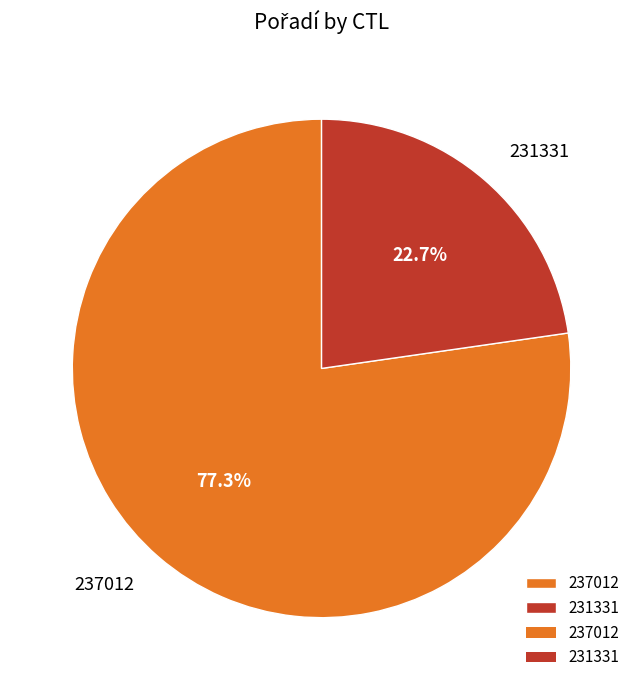

Is it true that 237012 is 89% of the pie?

False